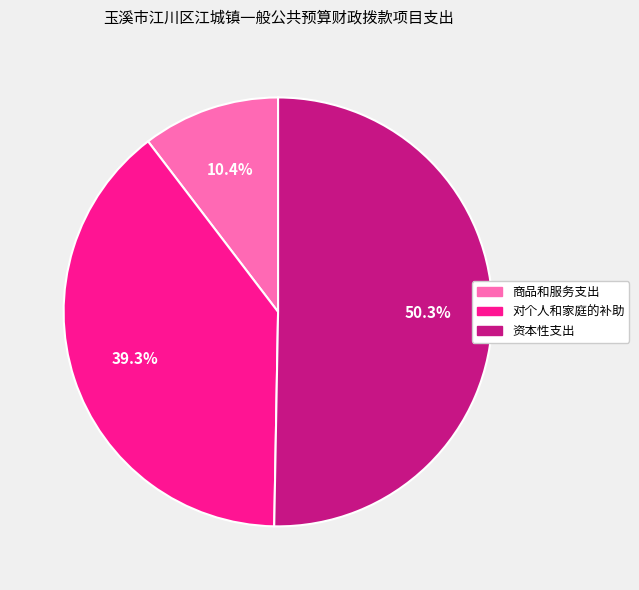

To the nearest percent, what percentage of the pie is 商品和服务支出?

10%